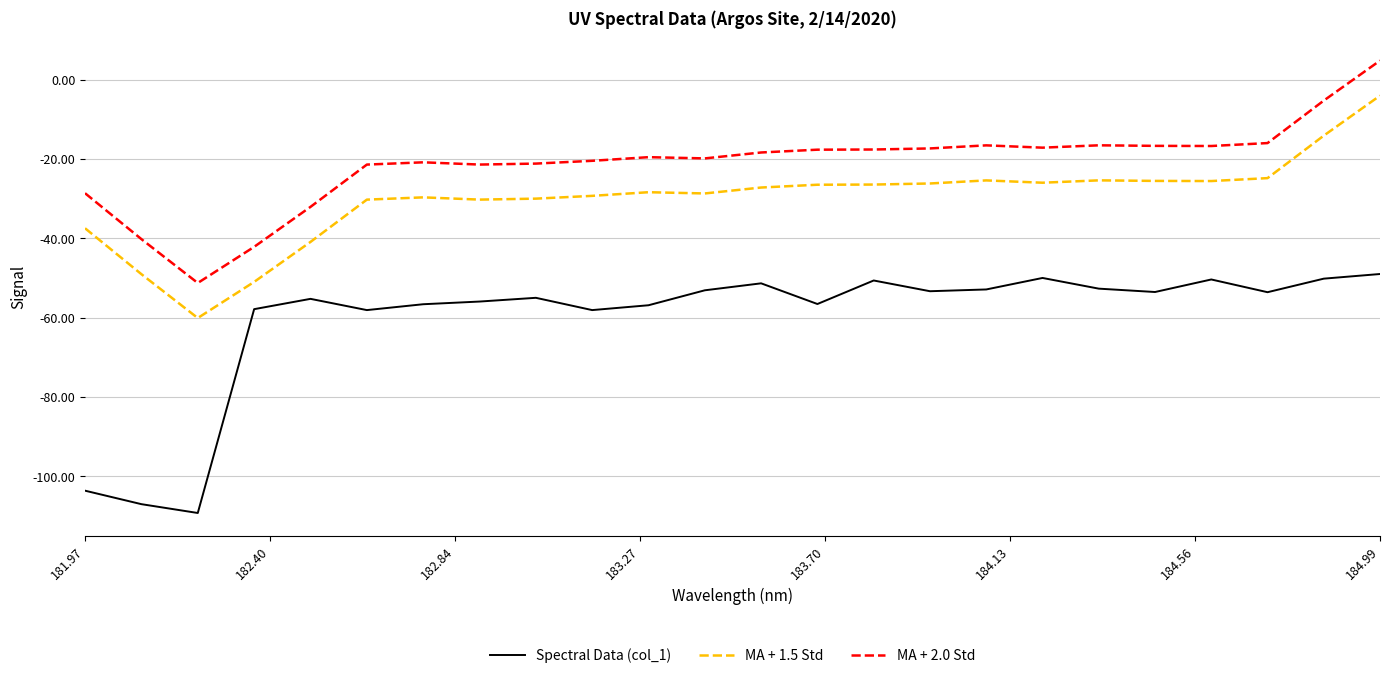

List the series in order of their peak value, lowest first.

Spectral Data (col_1), MA + 1.5 Std, MA + 2.0 Std